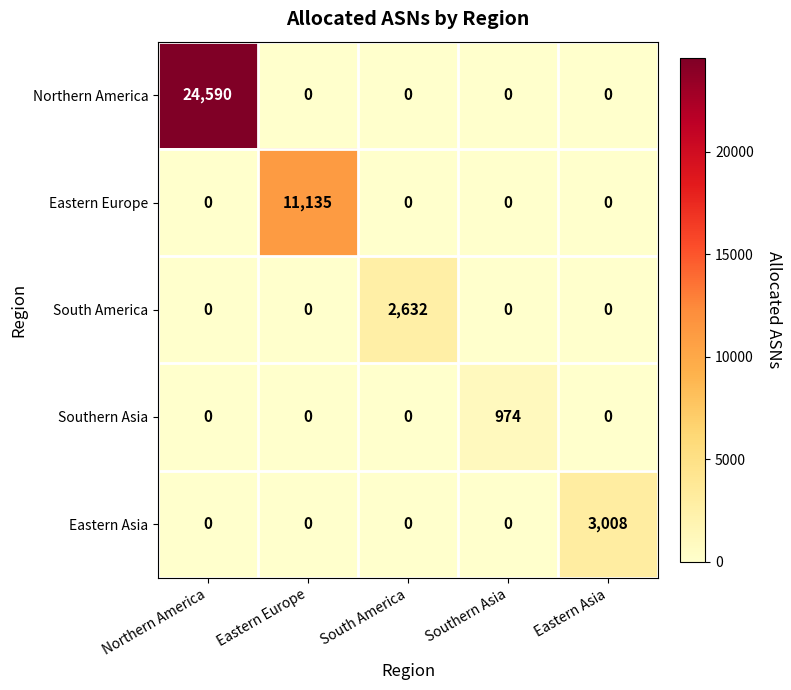

What is the difference between the Northern America values at Eastern Asia and Northern America?

24590